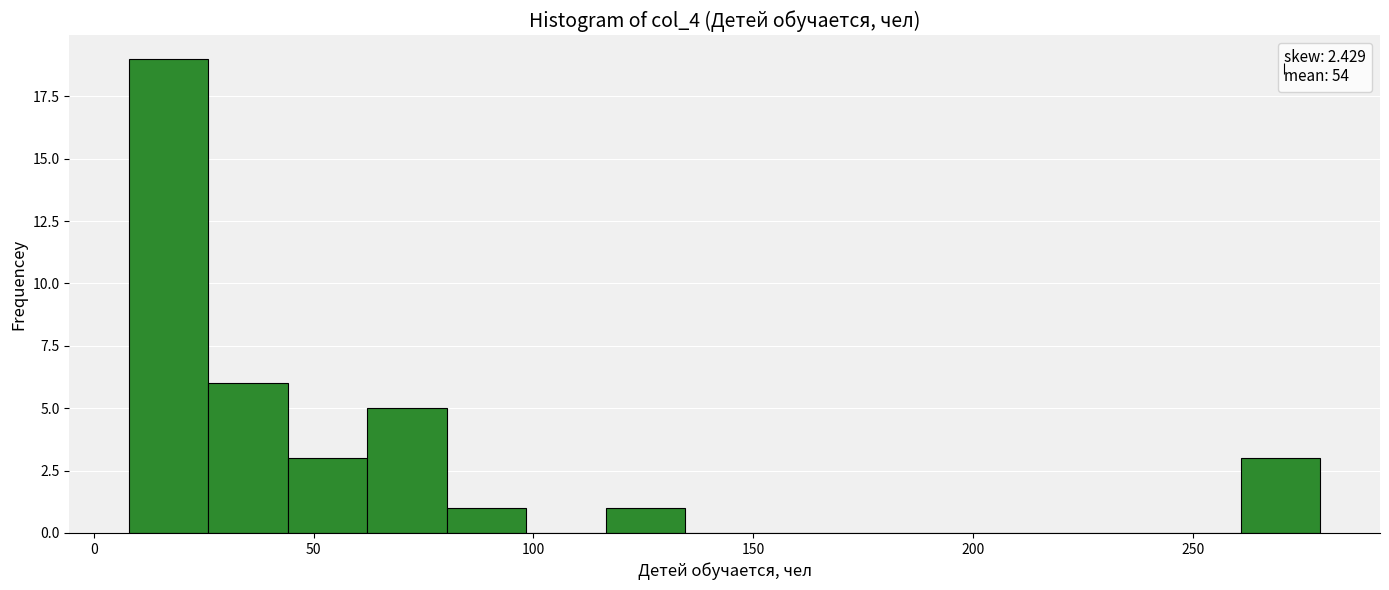

Read against the x-axis, roughly where is the centre of the tallest bar?

15